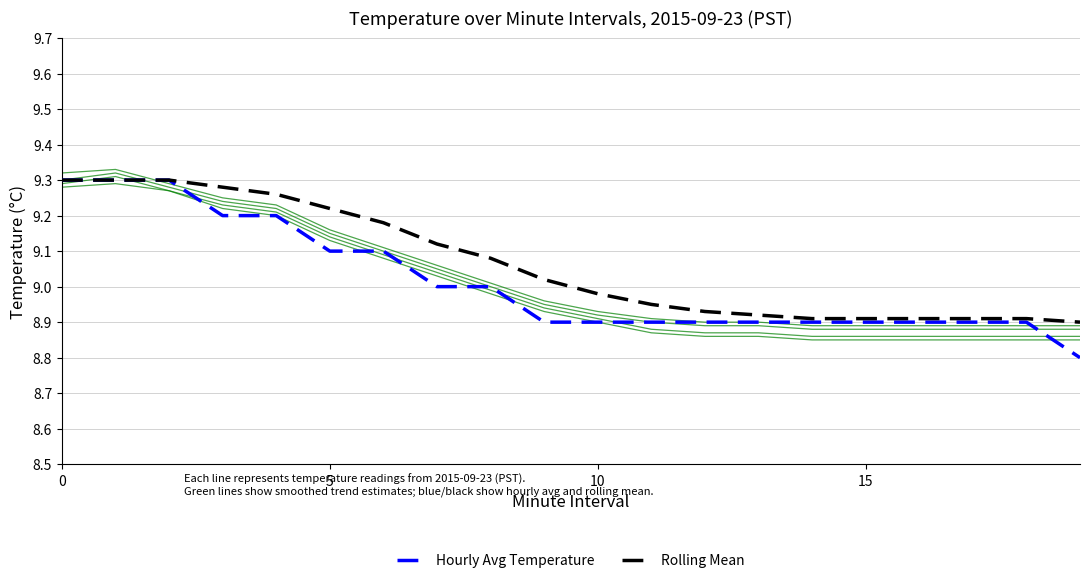

Is this an area chart (filled region under the line)?

No